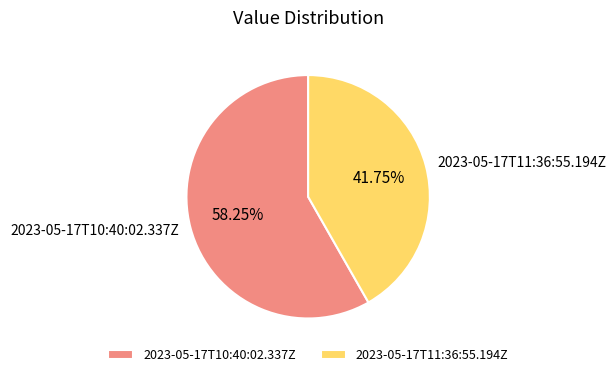

Combined, do 2023-05-17T11:36:55.194Z and 2023-05-17T10:40:02.337Z account for over 50%?

Yes